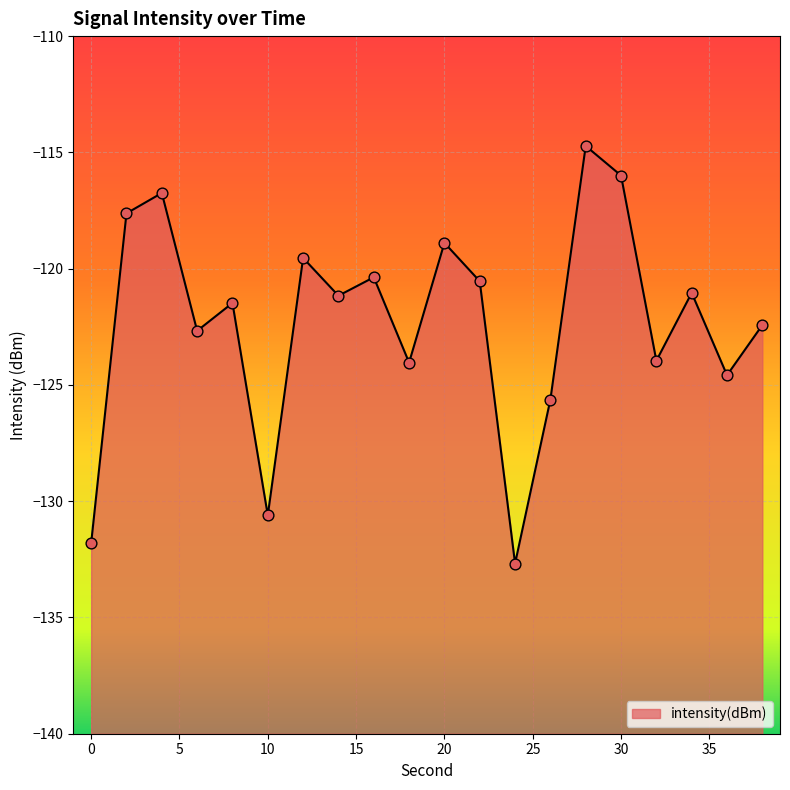

Which has a higher value, 8 or 38?

8